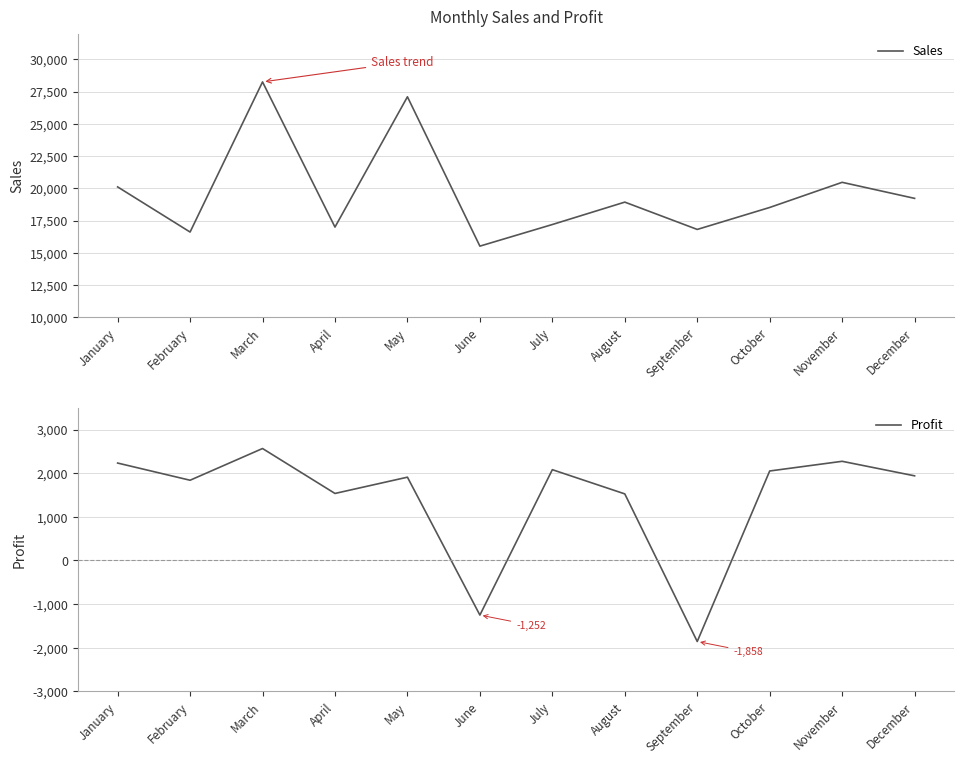

At which category does Sales reach its first local valley?

February